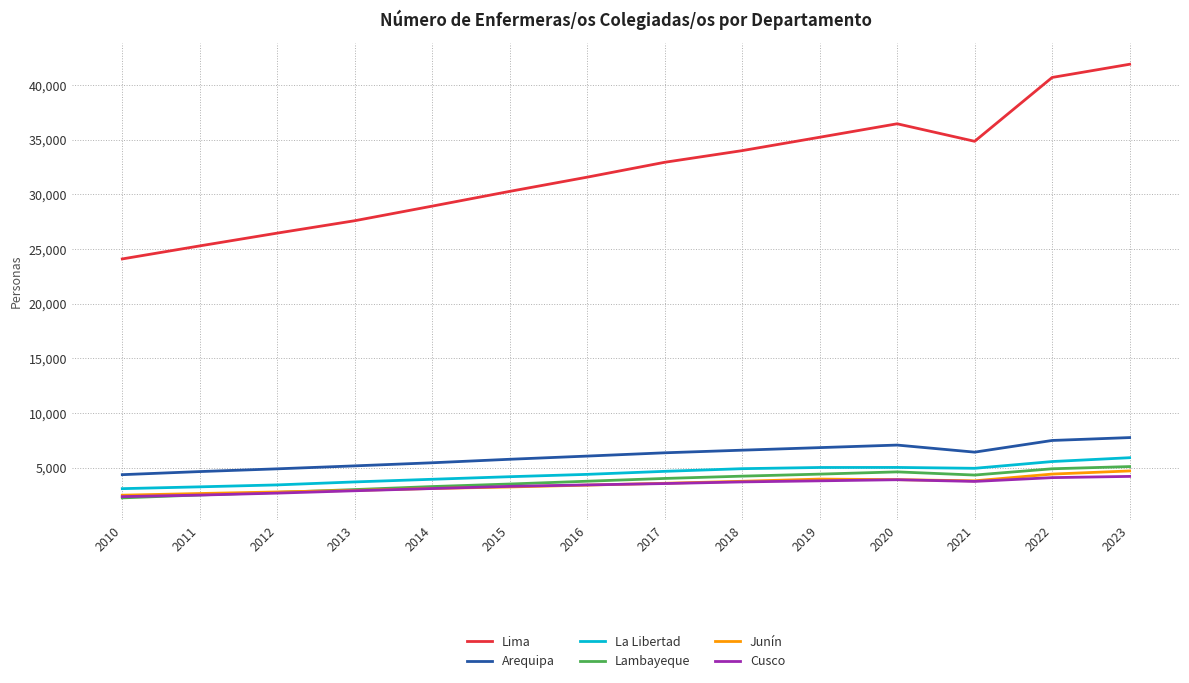

What is the sum of the Lima values at 2015 and 2013?

57846